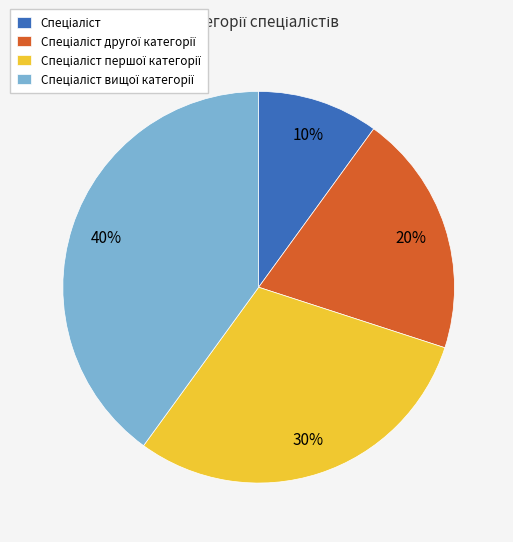

To the nearest percent, what is the average slice percentage?

25%